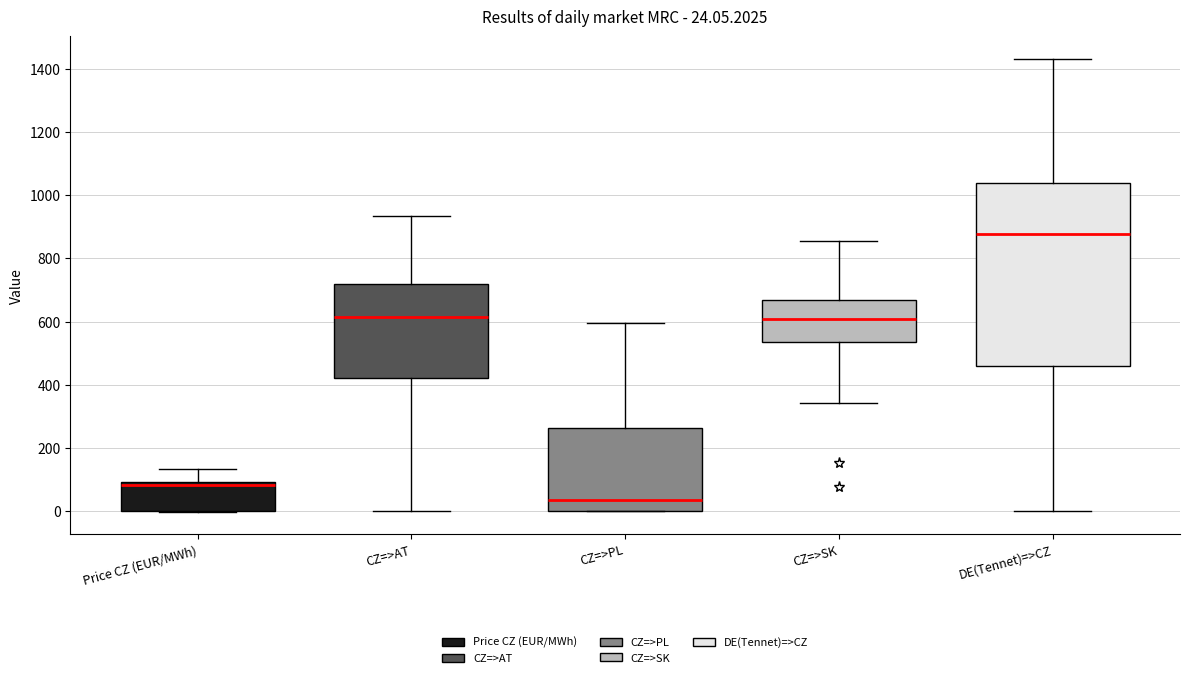

Comparing the boxes themselves (not the whiskers), which one is the tallest?

DE(Tennet)=>CZ